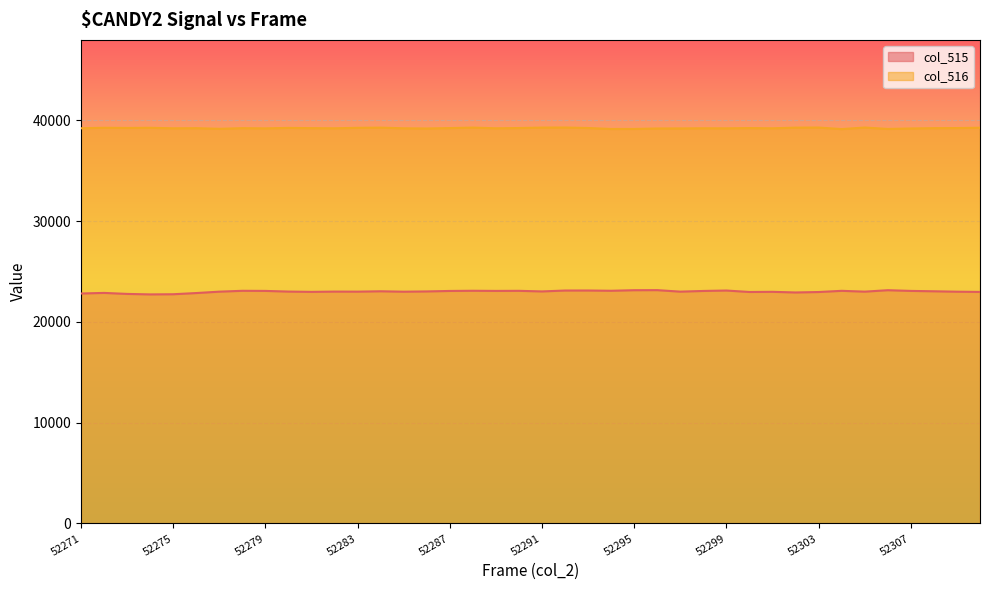

What value does the col_516 series have at 52302, to the nearest 50?

39300